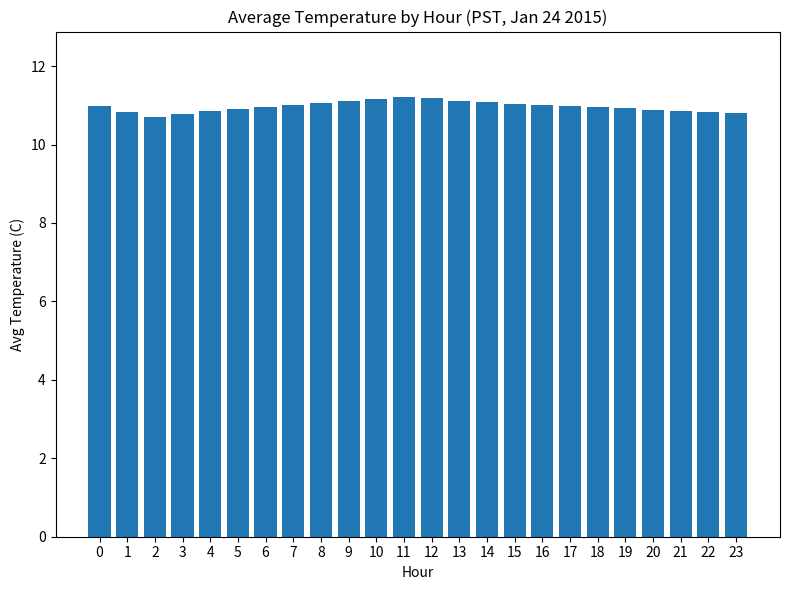

What is the smallest value displayed?

10.7